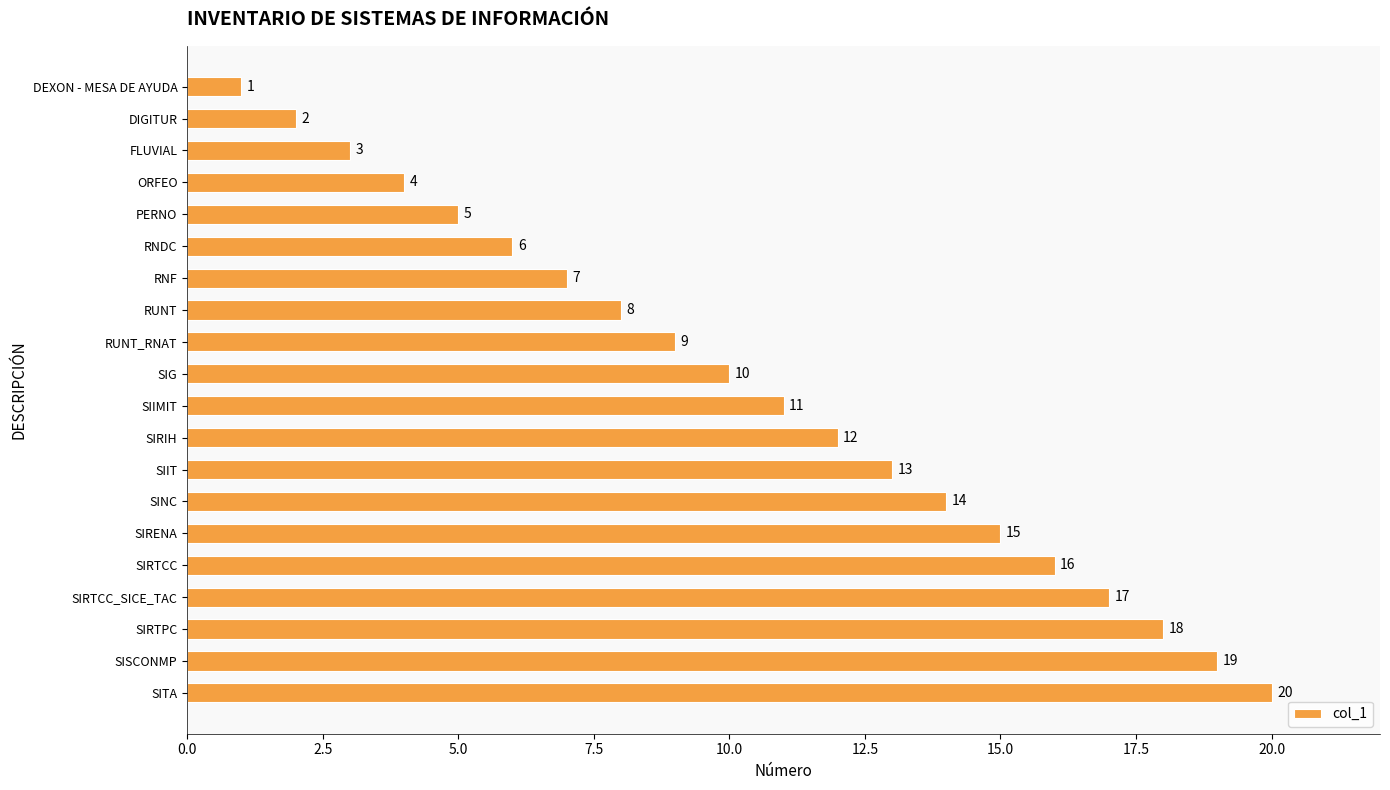

At which label is the value closest to 10?

SIG